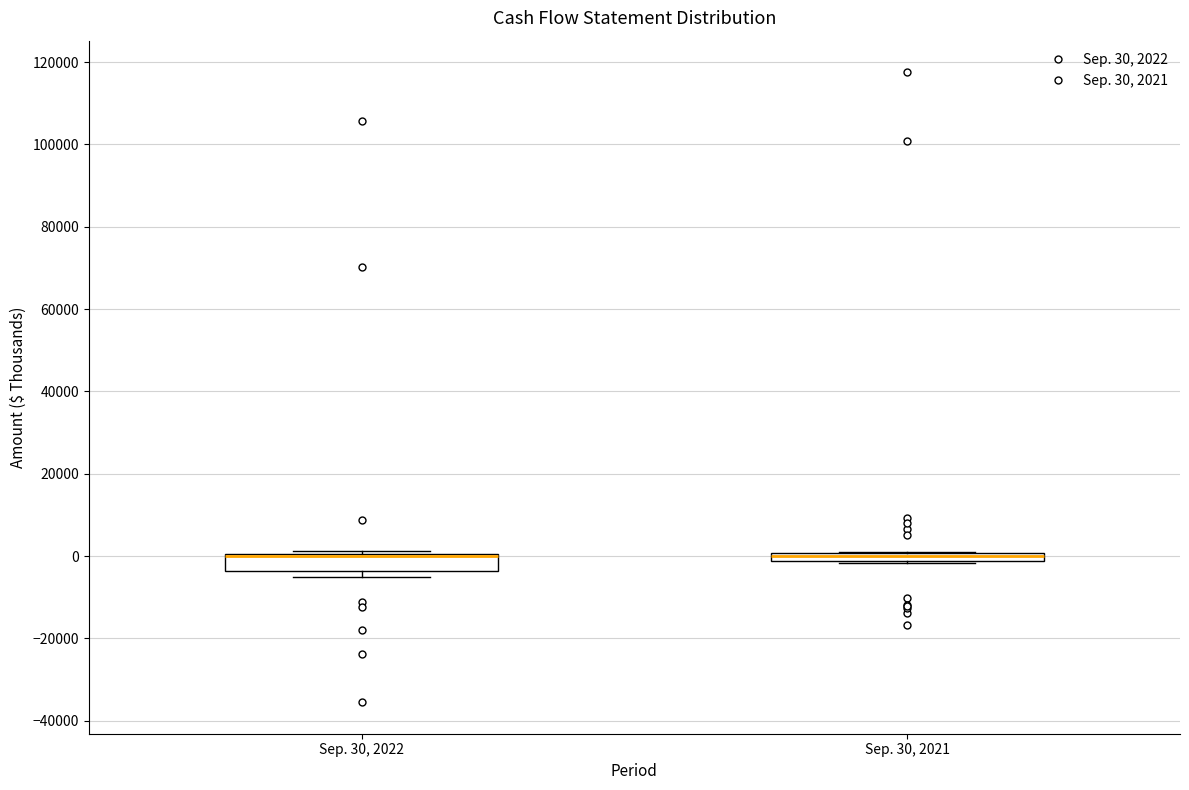

Where is the lower edge of the box for Sep. 30, 2022 on the y-axis? The values are not printed on the chart, so give them approximately, as read against the axis.

-4000